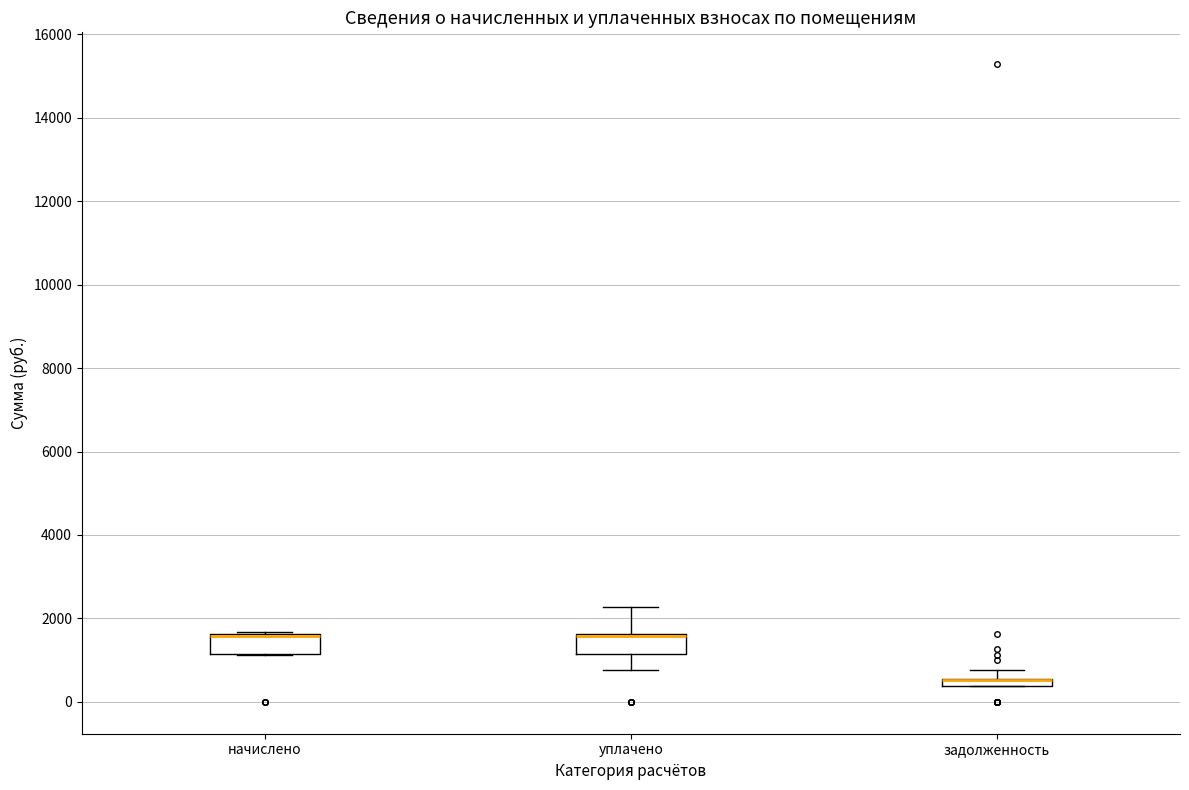

Where is the upper edge of the box for начислено on the y-axis? The values are not printed on the chart, so give them approximately, as read against the axis.

1600